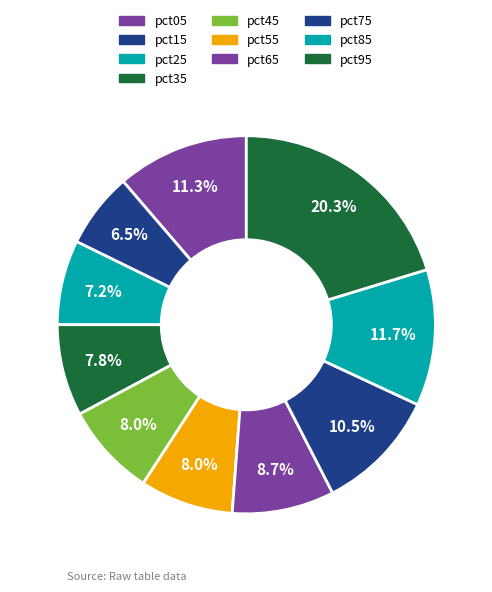

Is the sum of pct75 and pct65 greater than half?

No